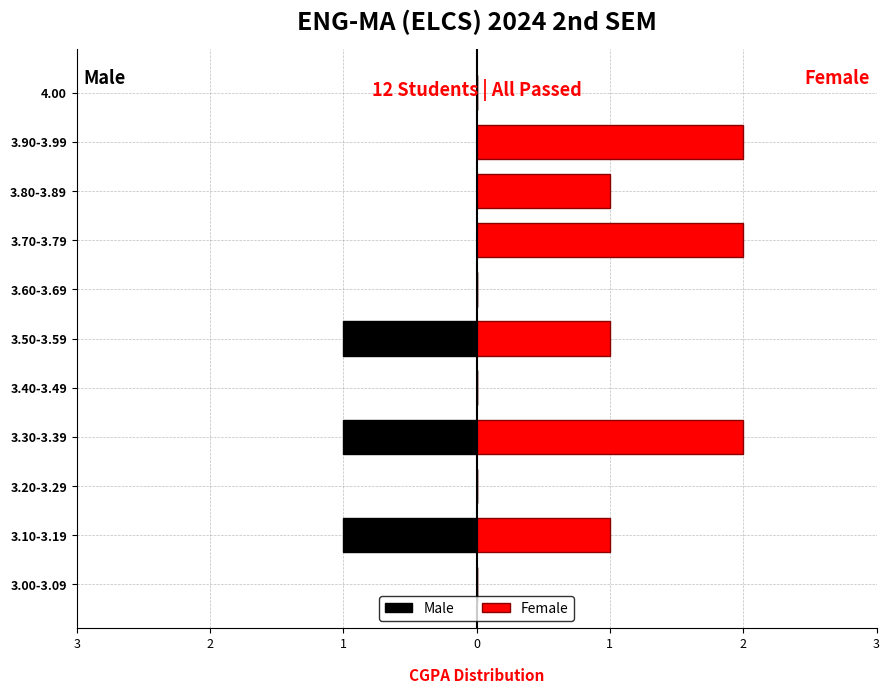

What is the difference between the maximum and minimum values in the Female series?

2